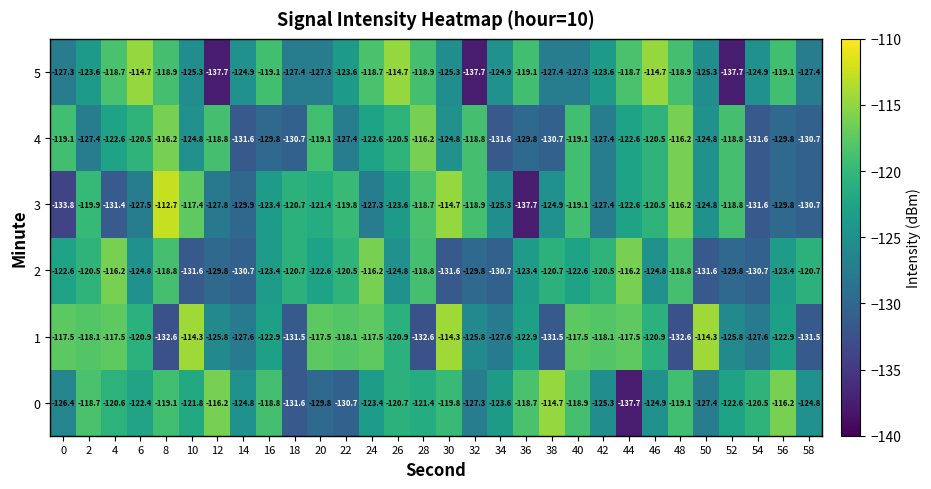

Rank the series at 8 from lowest to highest value.

1, 0, 5, 2, 4, 3